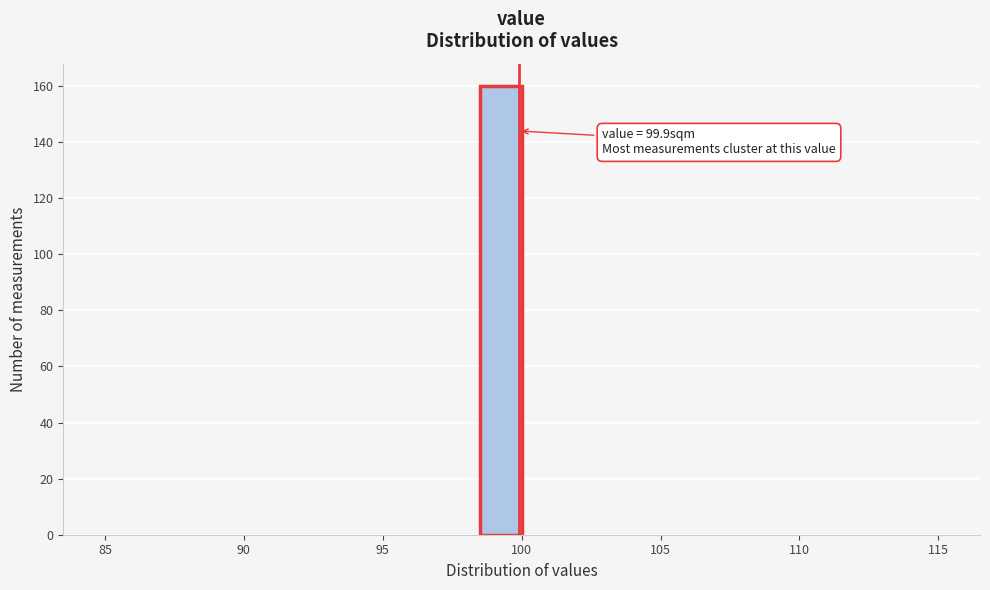

Read against the x-axis, roughly where is the centre of the tallest bar?

99.5